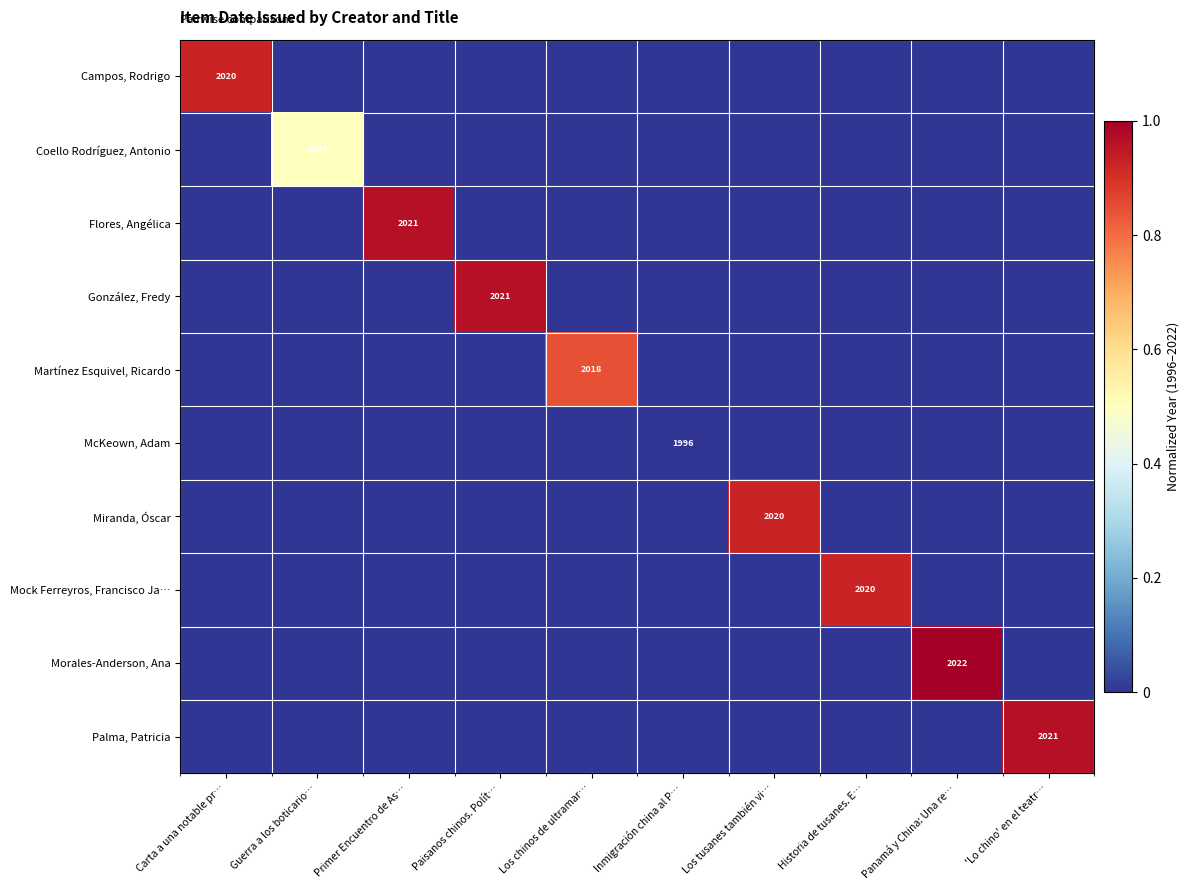

The value of Miranda, Óscar at Los tusanes también vi… is 2020. True or false?

True